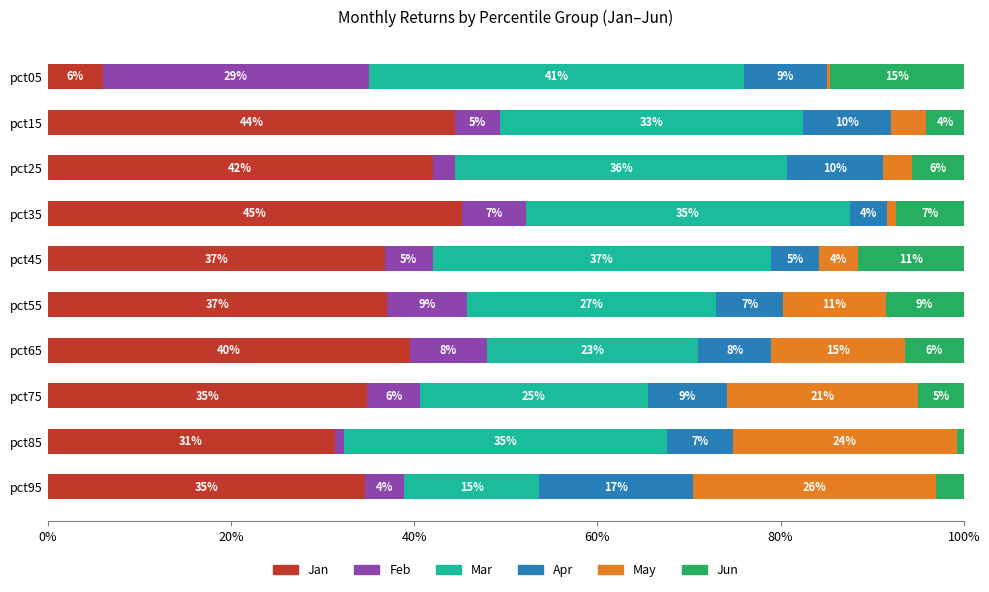

What is the total value across all series at pct05?

100.0